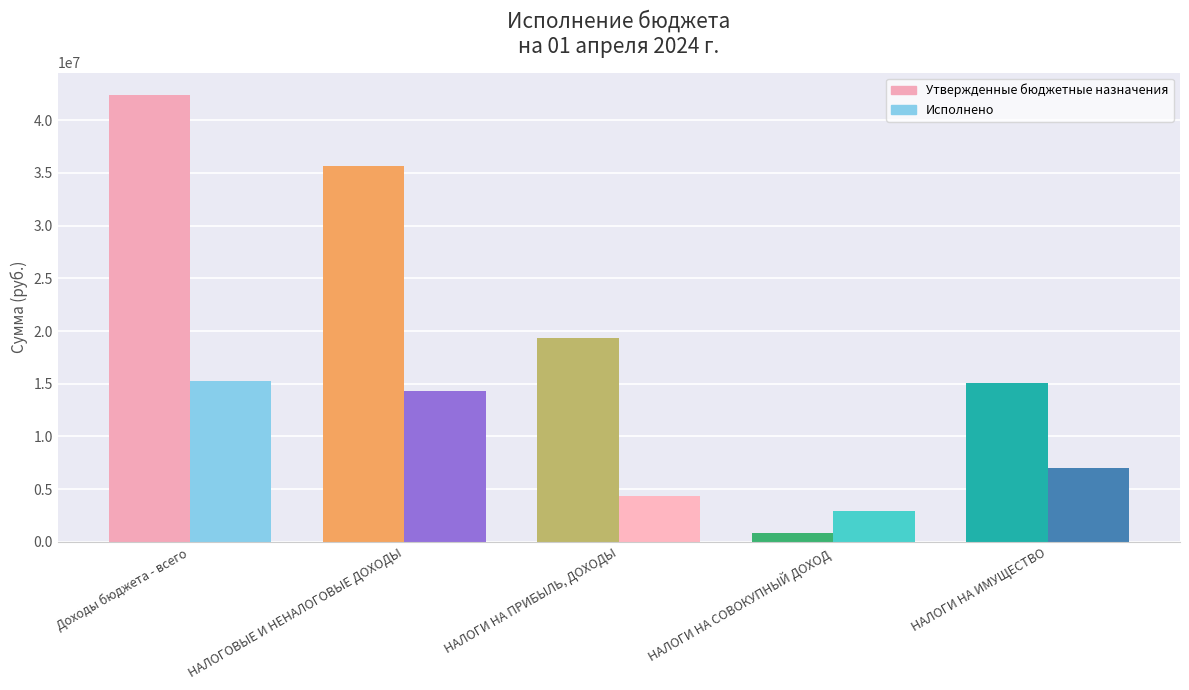

Rank the series at НАЛОГИ НА ИМУЩЕСТВО from highest to lowest value.

Утвержденные бюджетные назначения, Исполнено